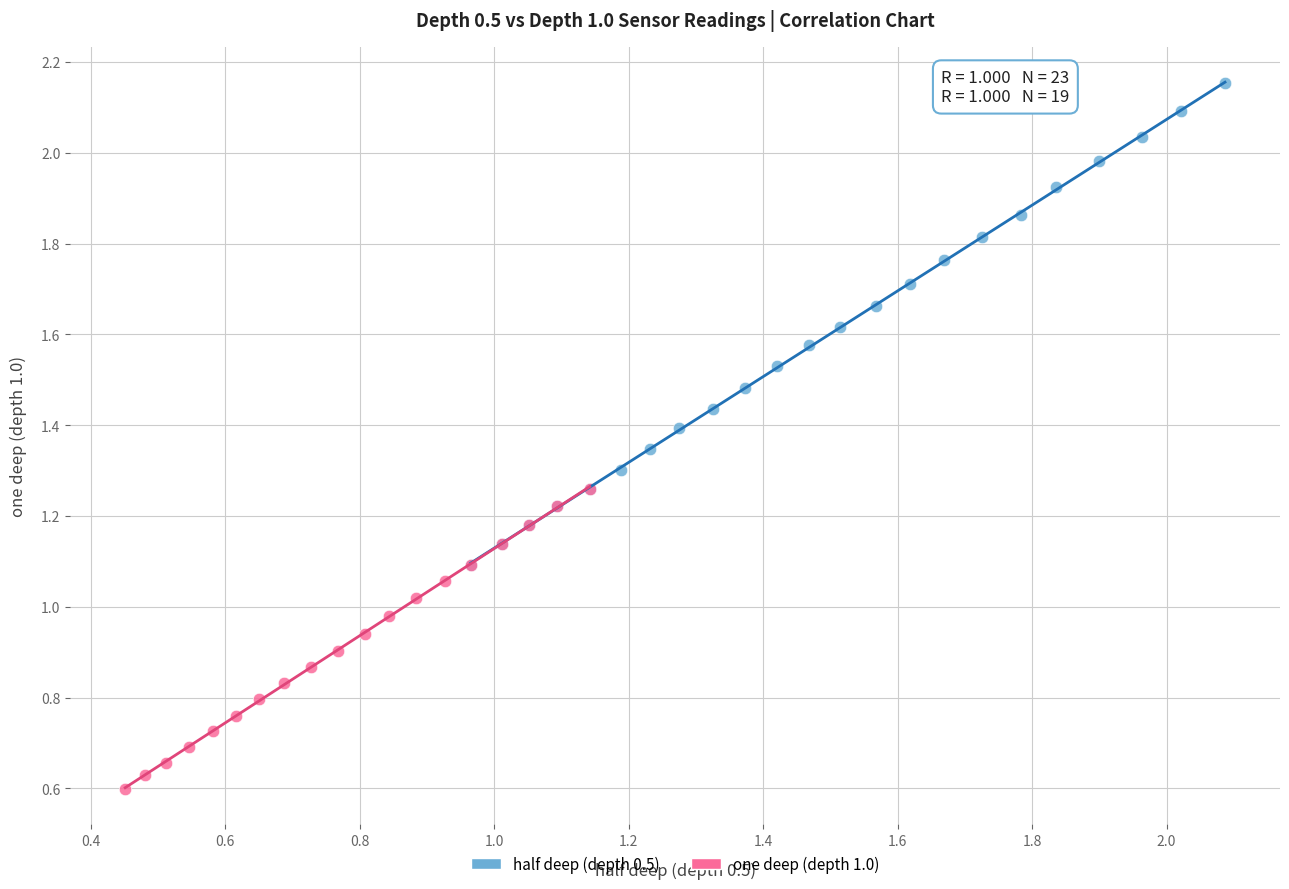

Which series has the largest Y range (max minus min)?

half deep (depth 0.5)